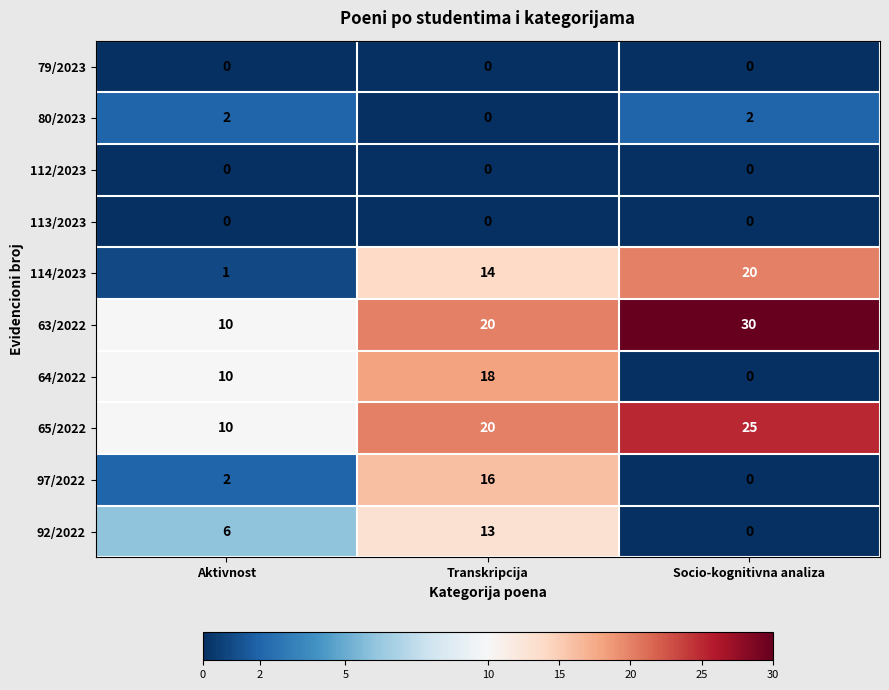

Reading left to right, what are all the values shown in this chart?

79/2023: 0	0	0
80/2023: 2	0	2
112/2023: 0	0	0
113/2023: 0	0	0
114/2023: 1	14	20
63/2022: 10	20	30
64/2022: 10	18	0
65/2022: 10	20	25
97/2022: 2	16	0
92/2022: 6	13	0